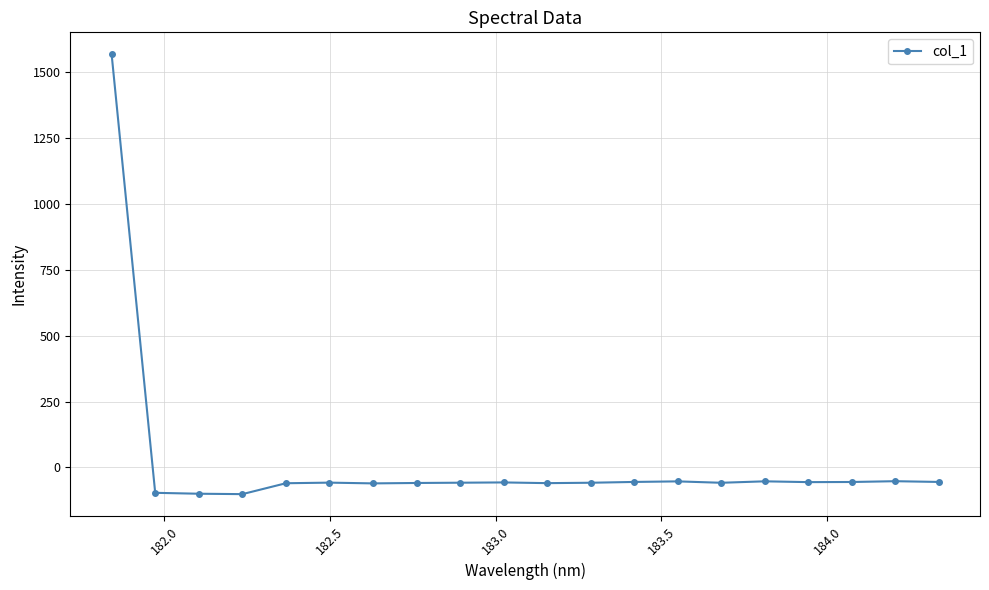

What is the value of the 10th point from the left?

-56.9